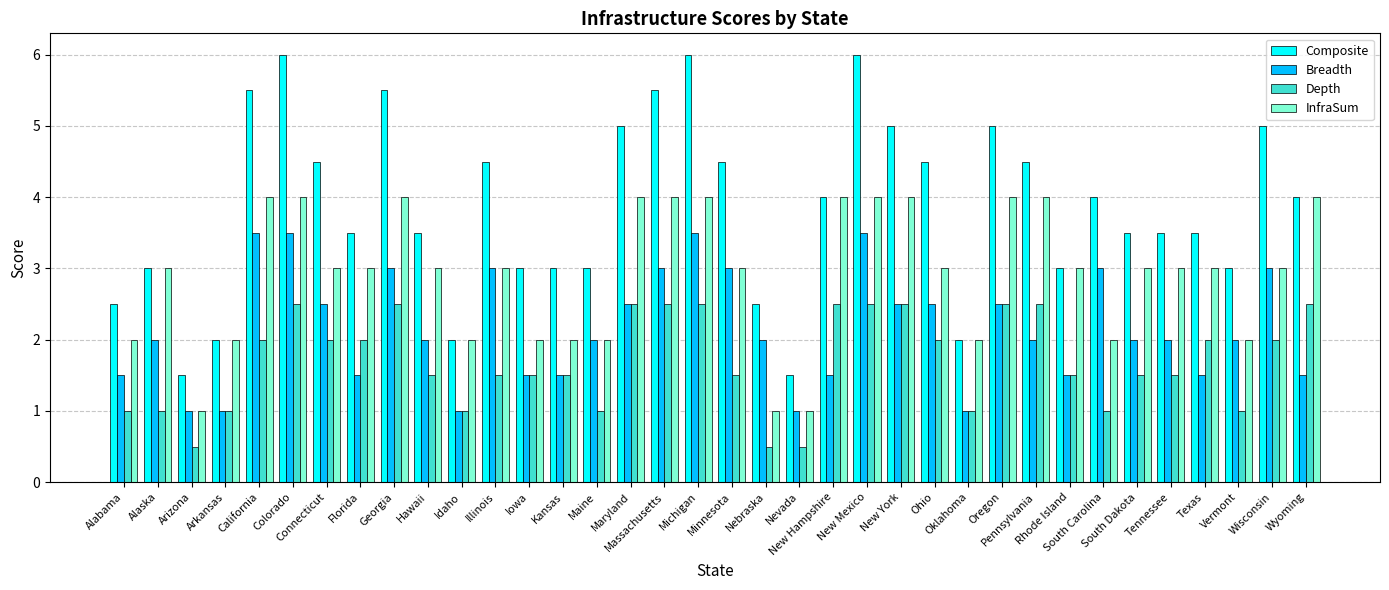

What is the lowest value of the Breadth series?

1.0